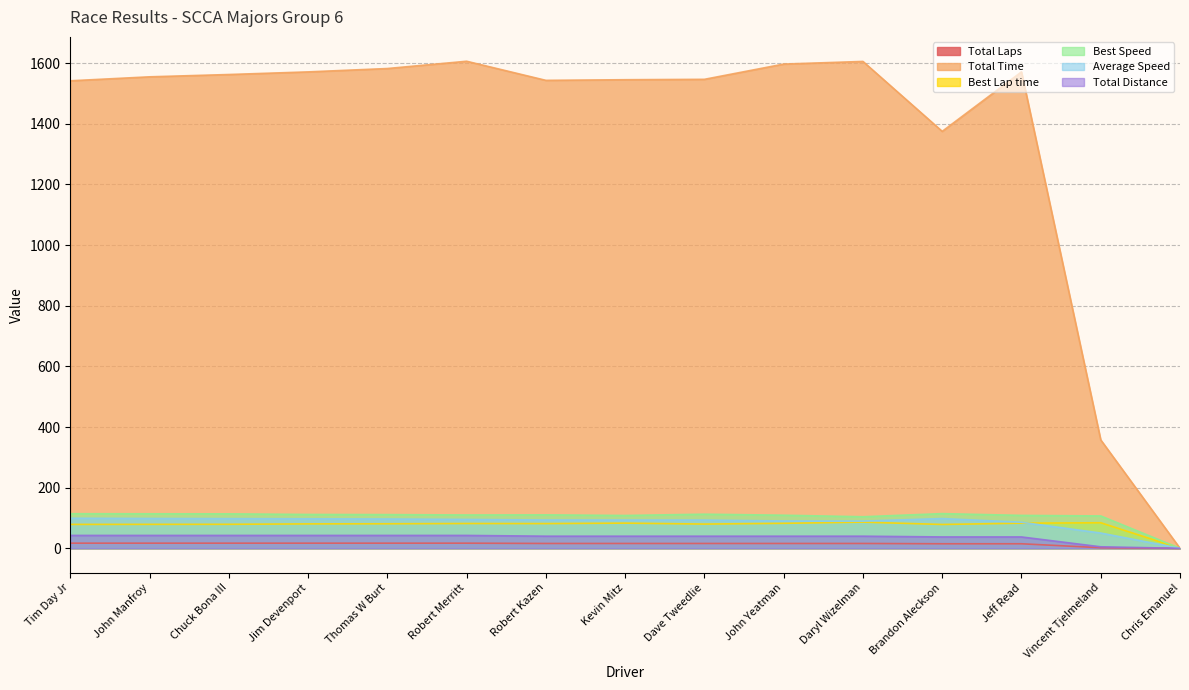

How many data points in Total Laps are less than 16?

4